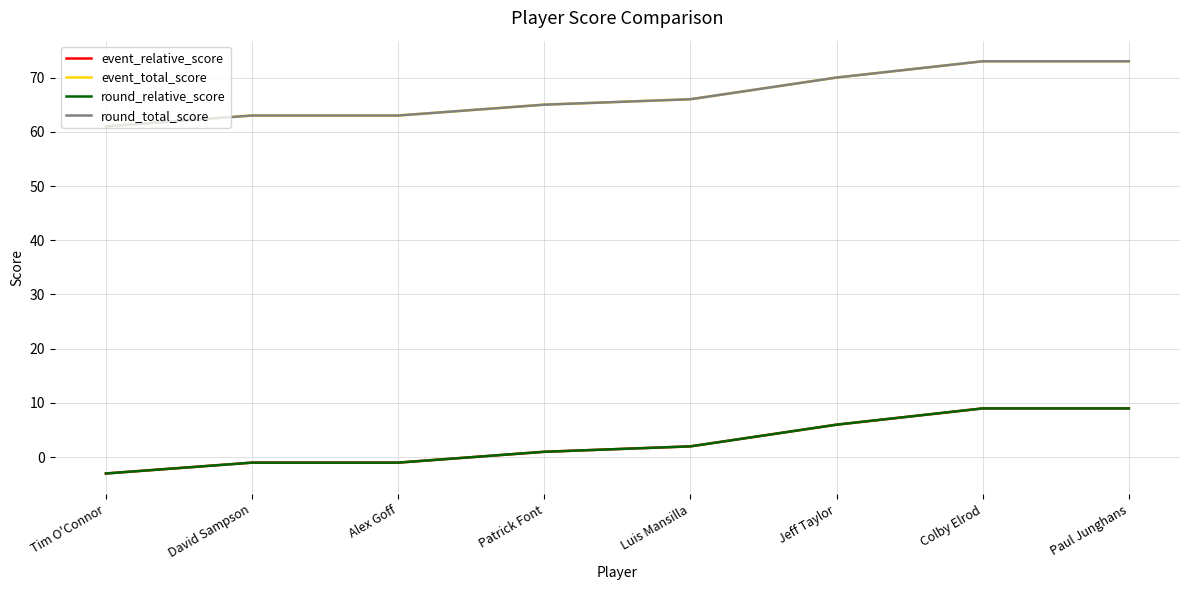

The round_relative_score series shows -1 at Alex Goff. True or false?

True